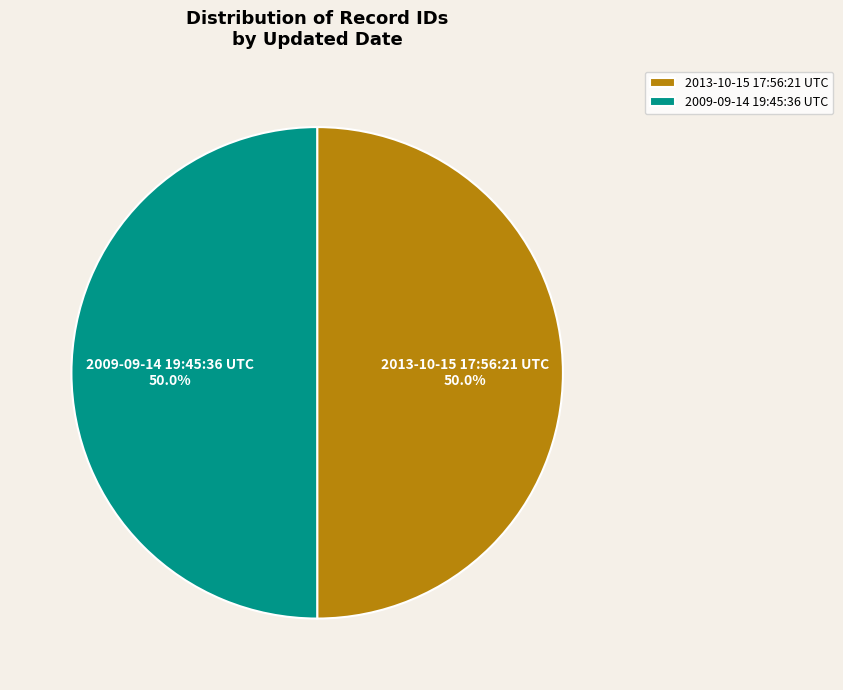

To the nearest percent, what is the average slice percentage?

50%